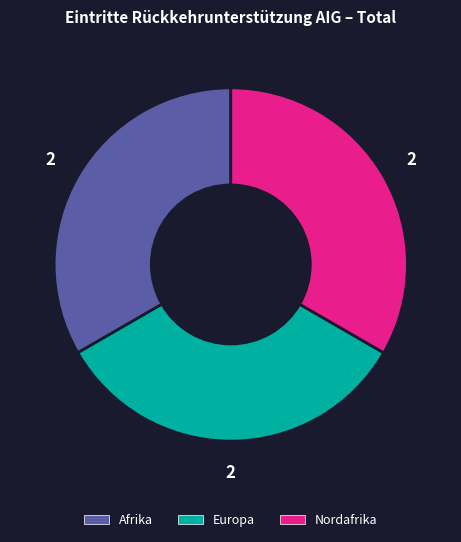

Does Europa account for over 50% of the chart?

No